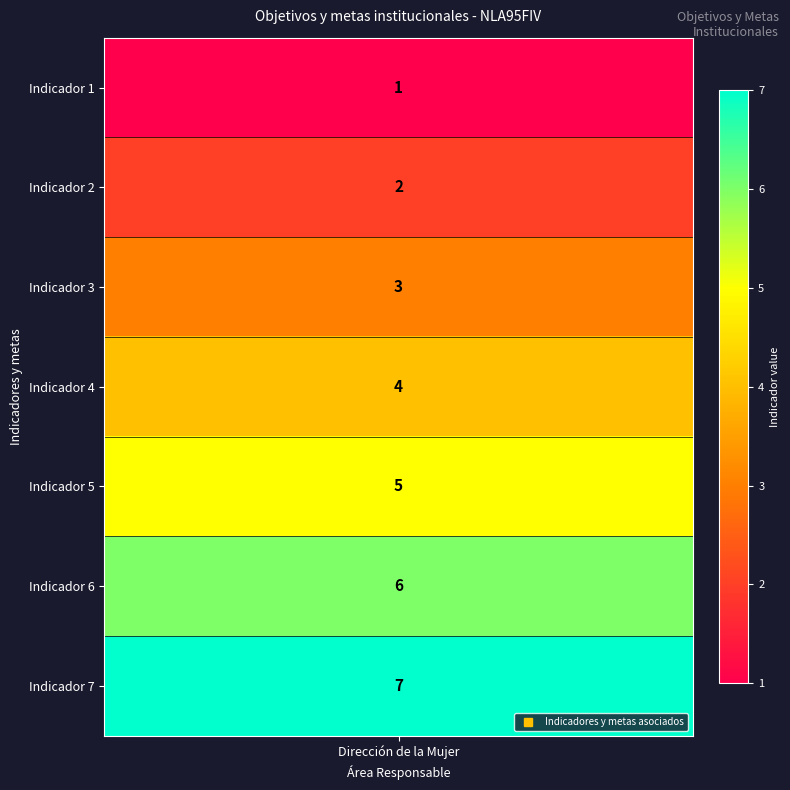

How many values are between 2 and 6?

5